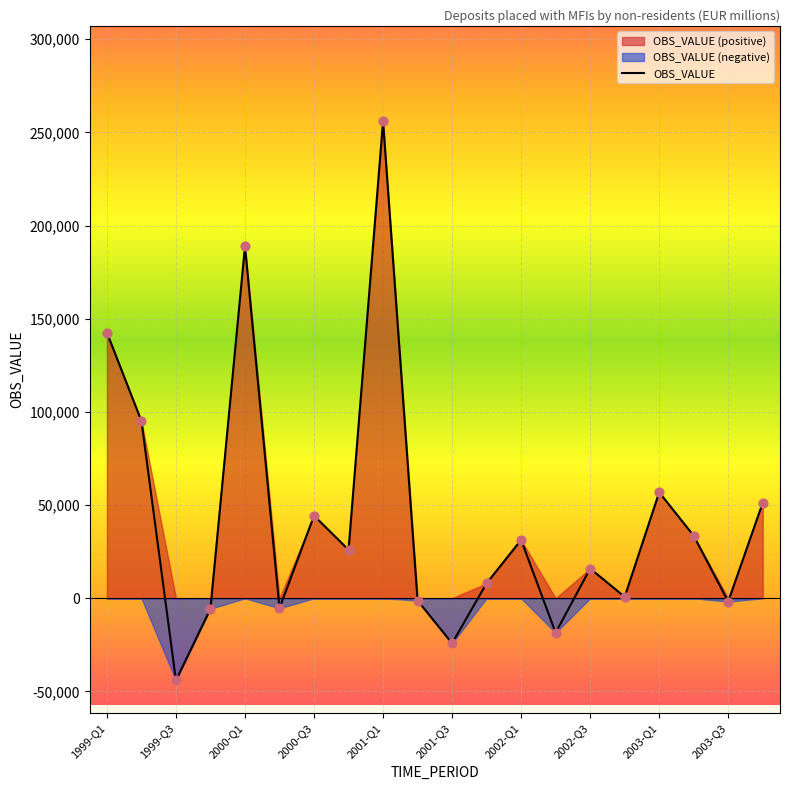

The value of OBS_VALUE at 1999-Q3 is -22807.9. True or false?

False